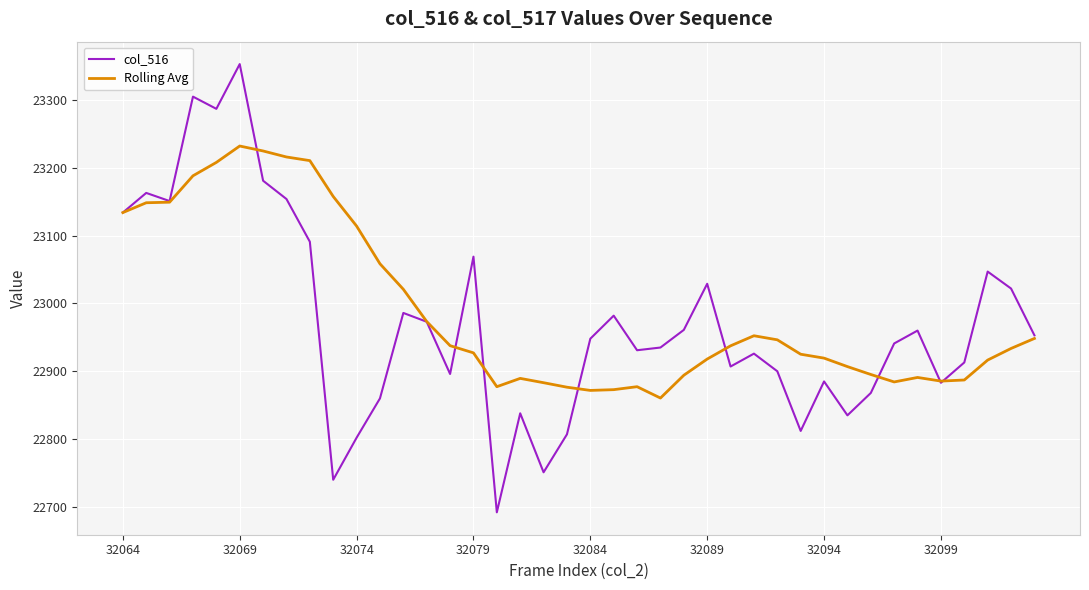

Count the number of data series in this chart.

2